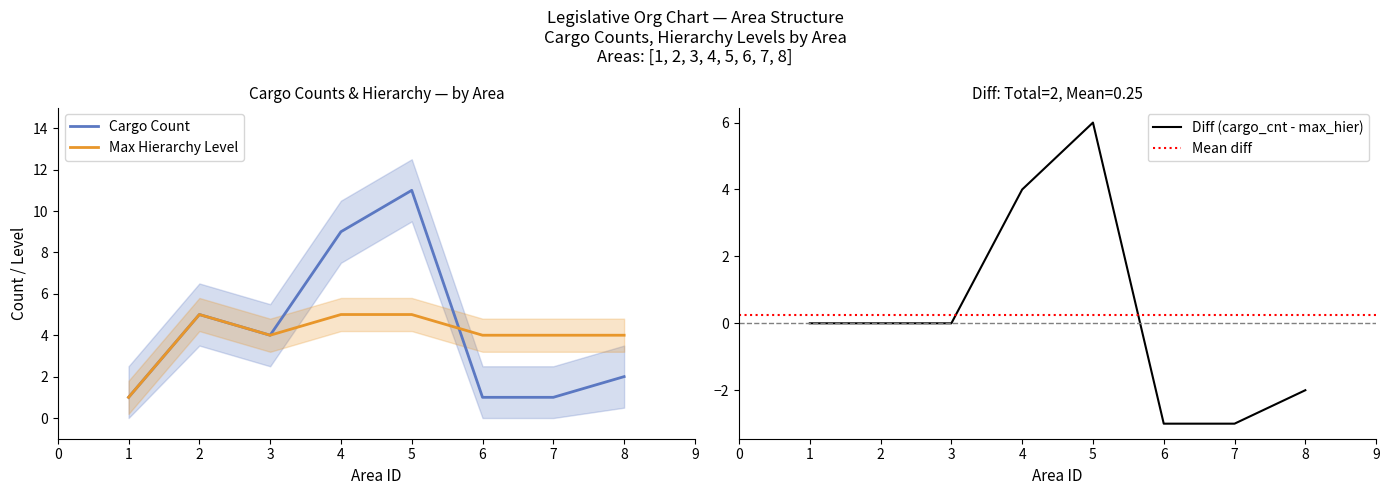

Does the chart display data point markers on the line(s)?

No